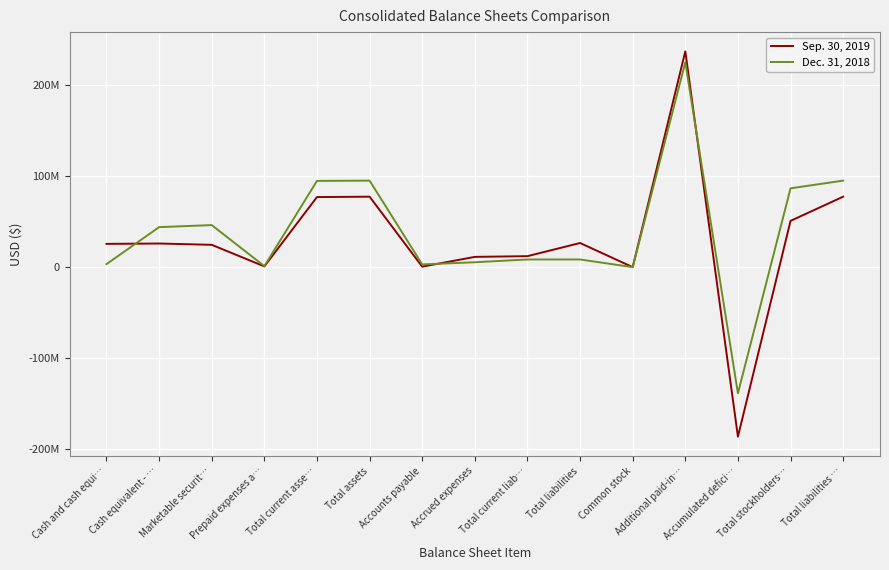

In Sep. 30, 2019, how many points are higher than both neighbors (excluding endpoints)?

4